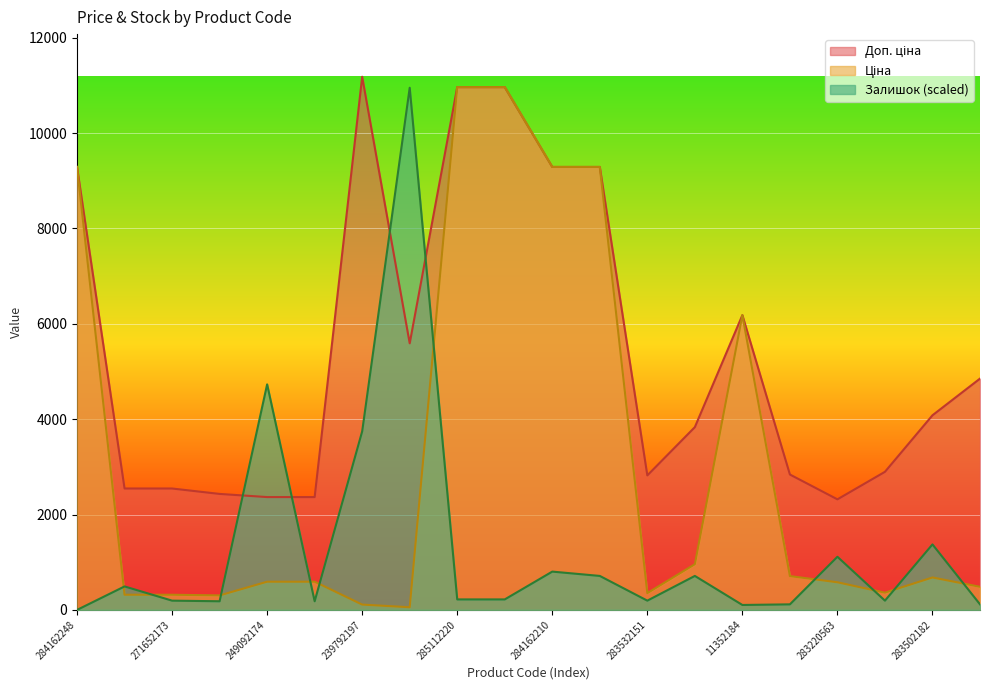

Where is the first local minimum for Ціна?

271642174